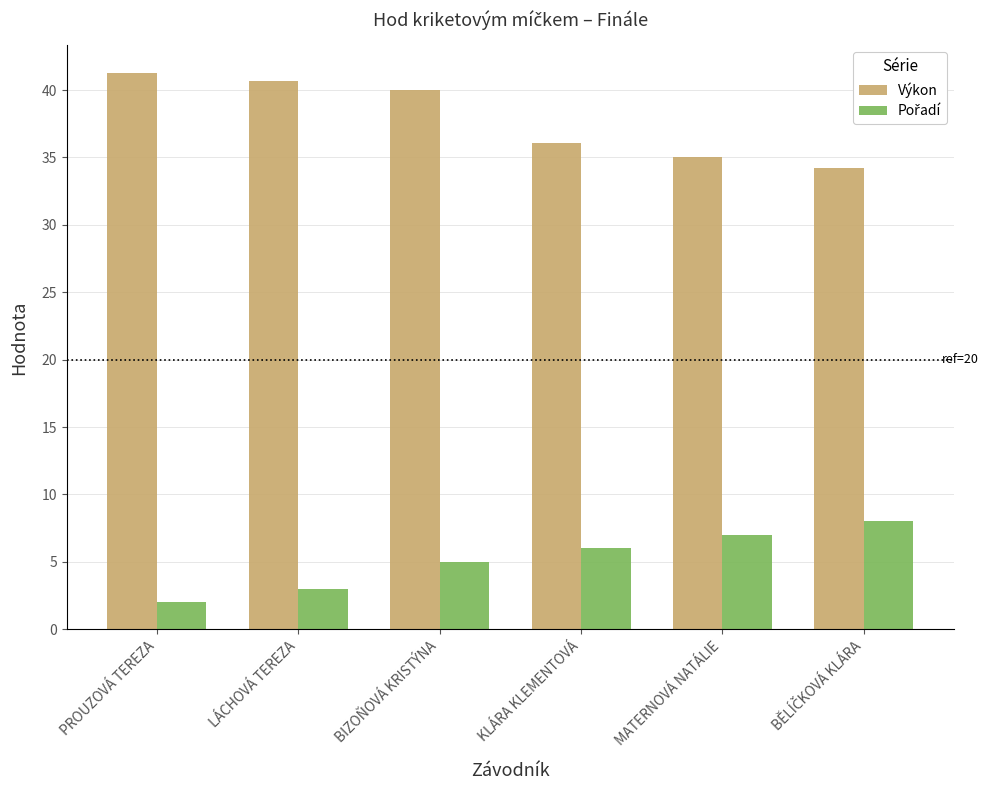

What is the minimum value shown in the chart?

2.0